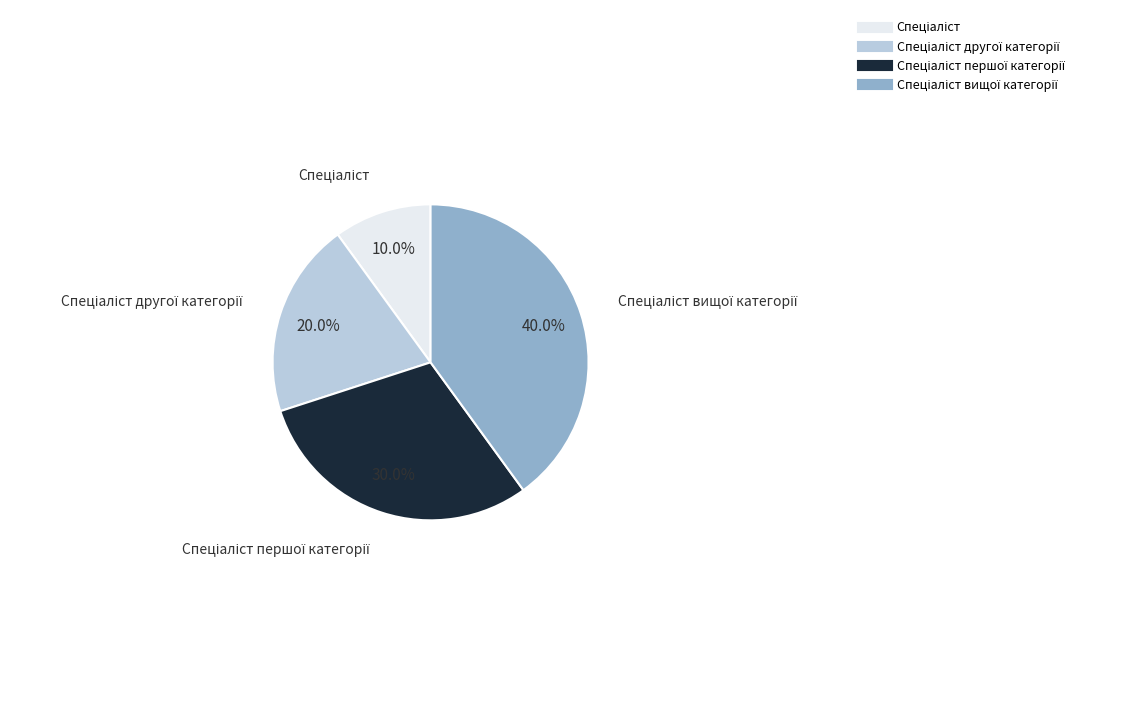

Does any single category account for the majority?

No